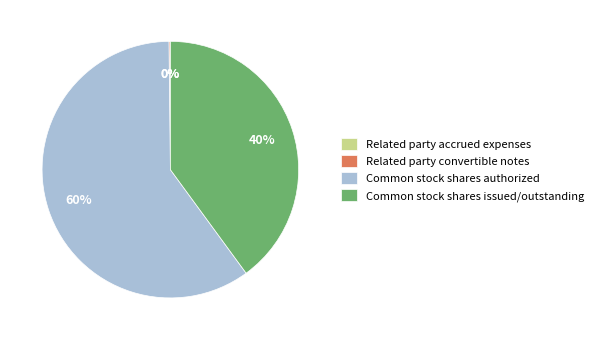

True or false: Common stock shares authorized accounts for 70% of the total.

False